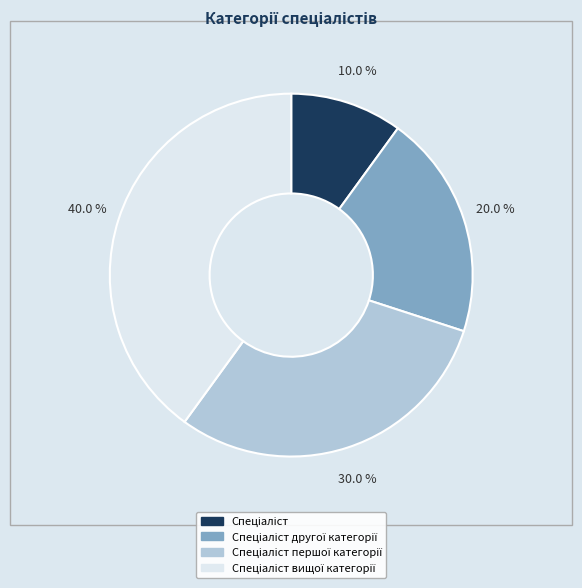

How many slices are in this pie chart?

4